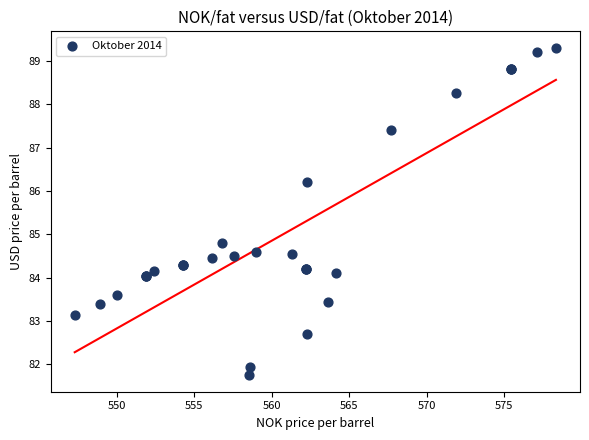

What Y value in the scatter plot is closest to 85?

84.8